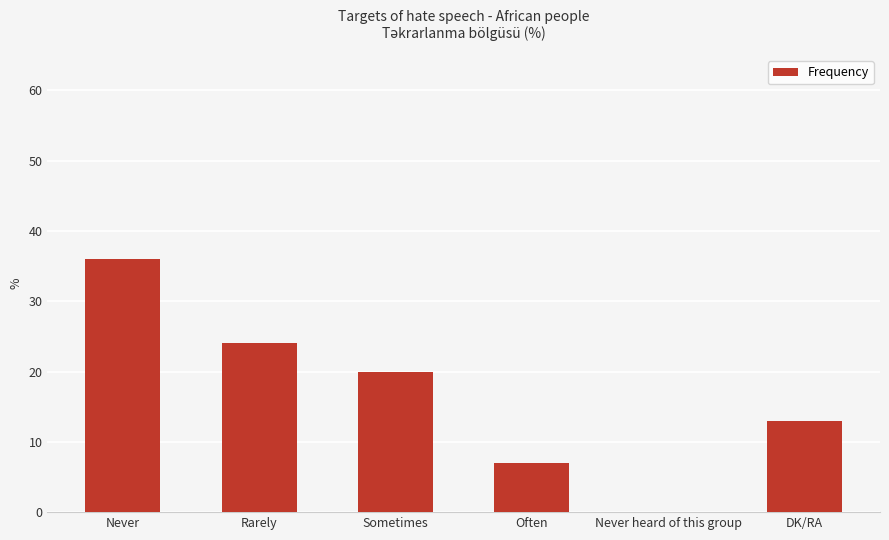

What is the change in value from Often to Never heard of this group?

-7